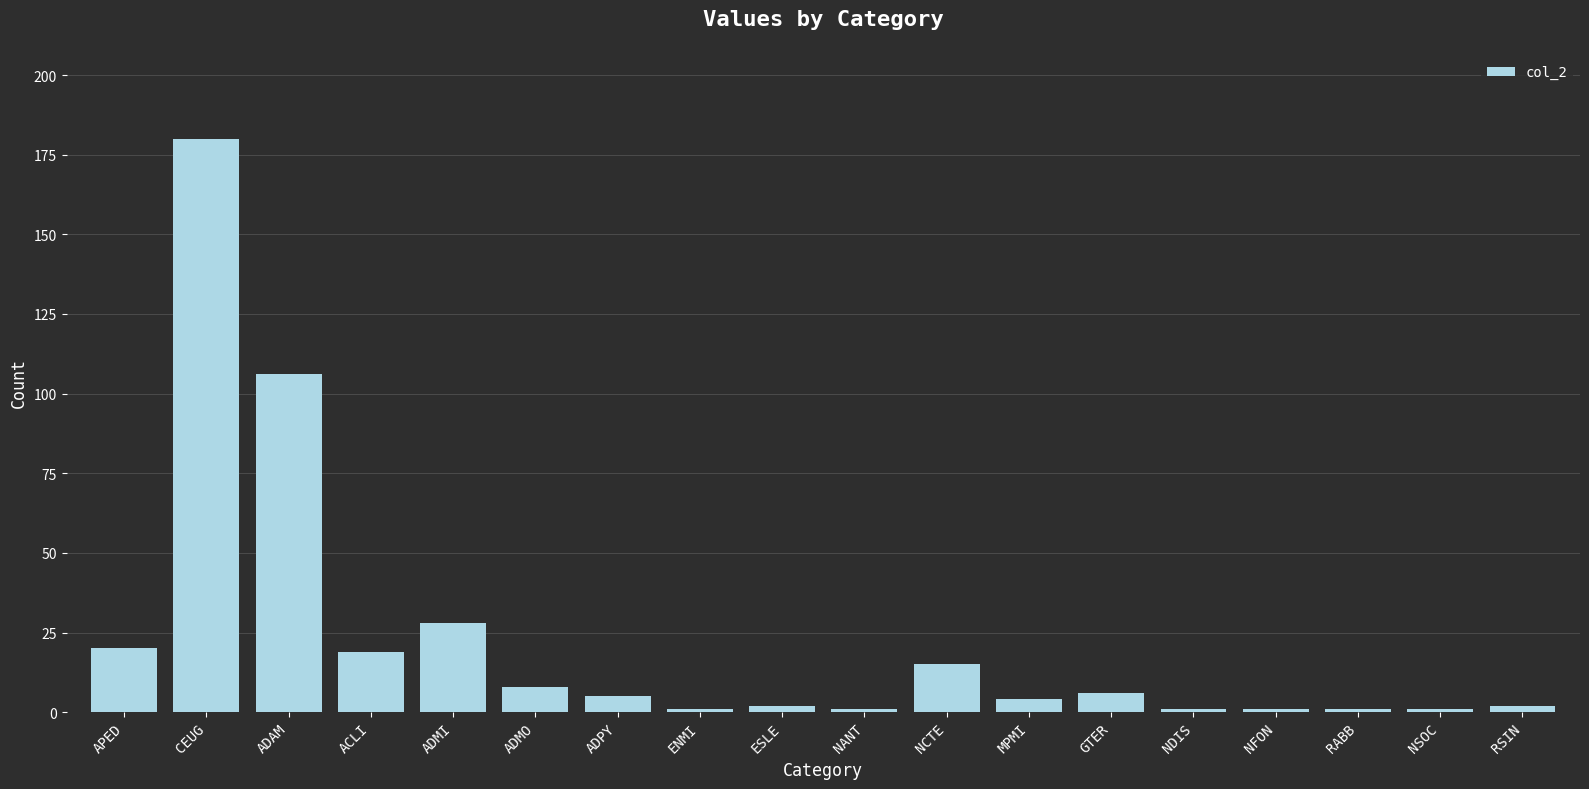

Where is the data nearest to the value 90?

ADAM